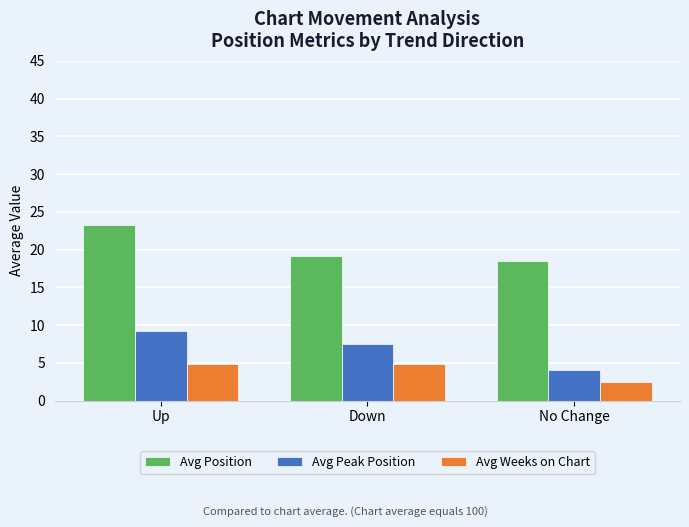

At which label is Avg Peak Position closest to 6?

Down